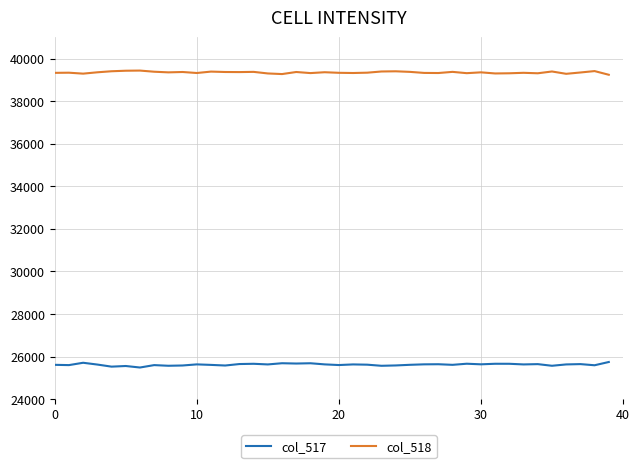

What are all the series names shown in the legend?

col_517, col_518